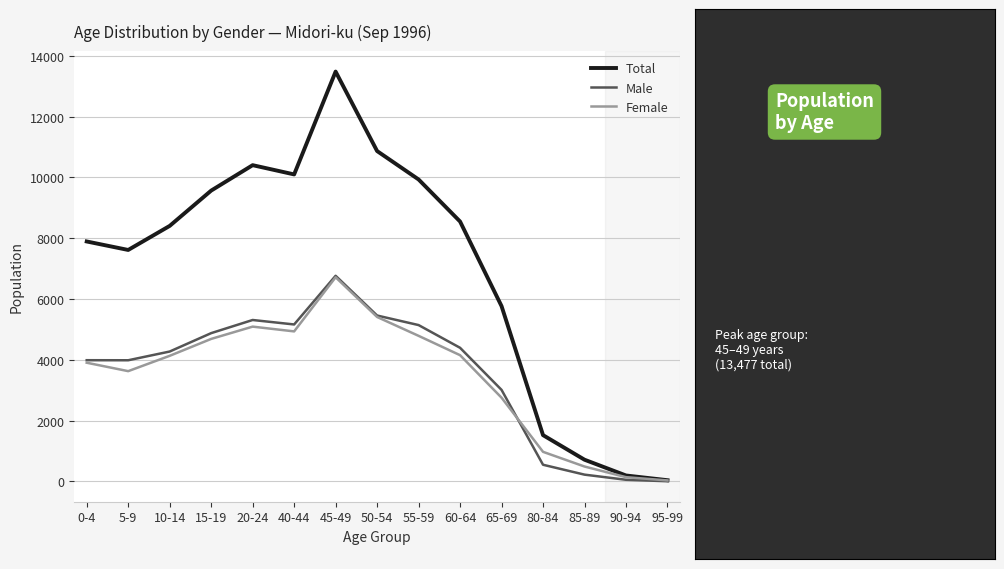

What is the lowest value of the Male series?

7